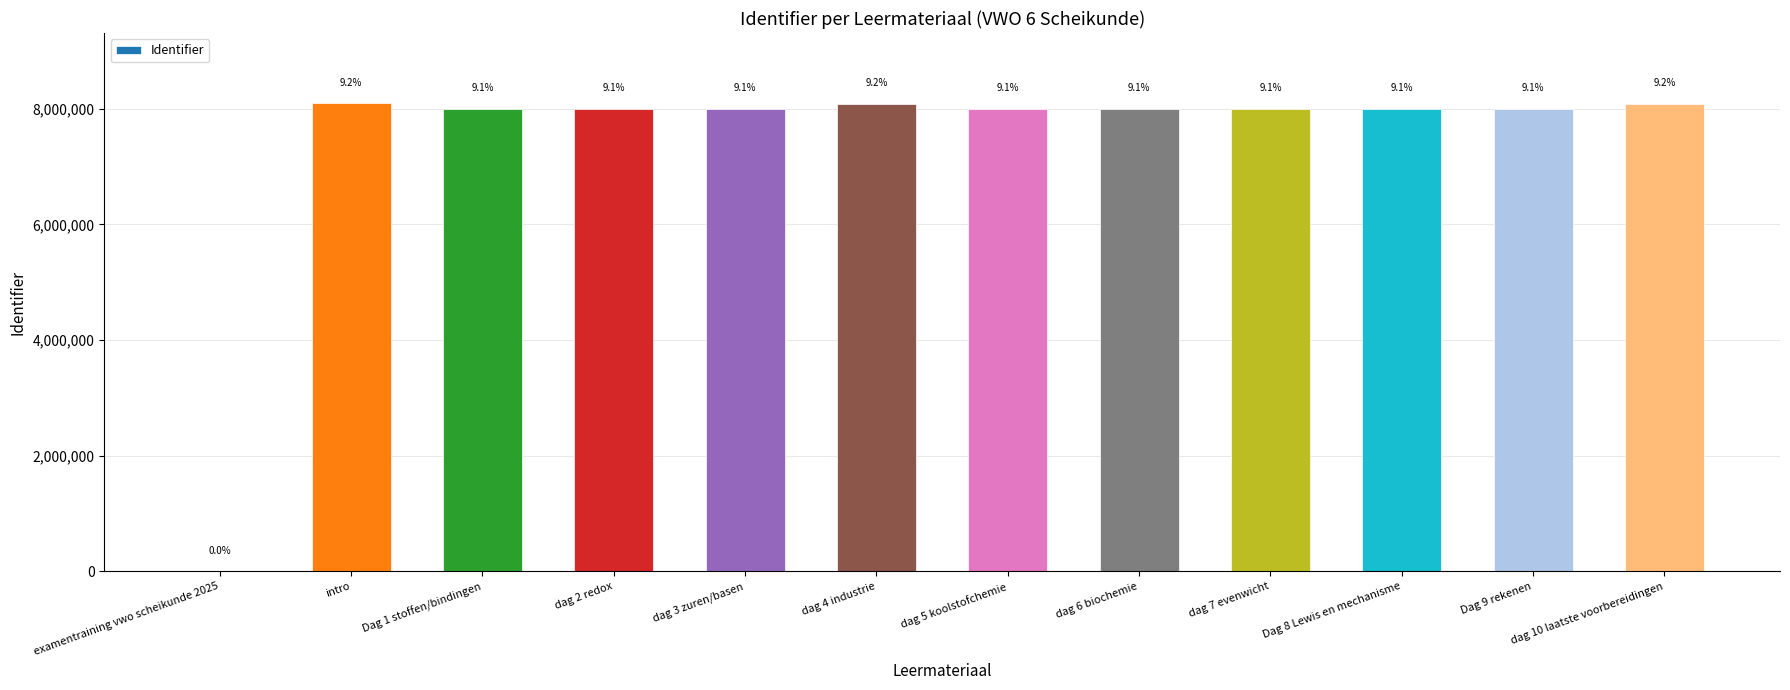

Count the number of values greater than 7999396.

5